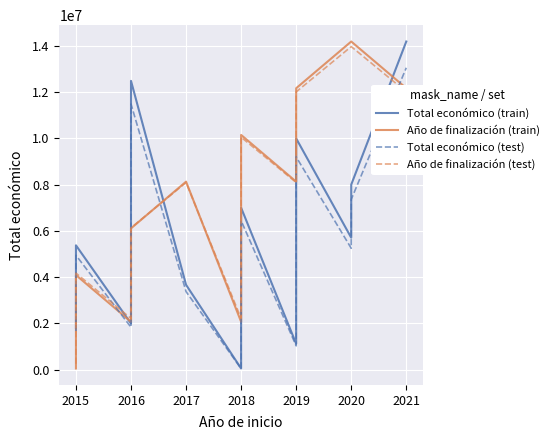

True or false: Total económico (test) has more than 0 points higher than both neighbors.

True